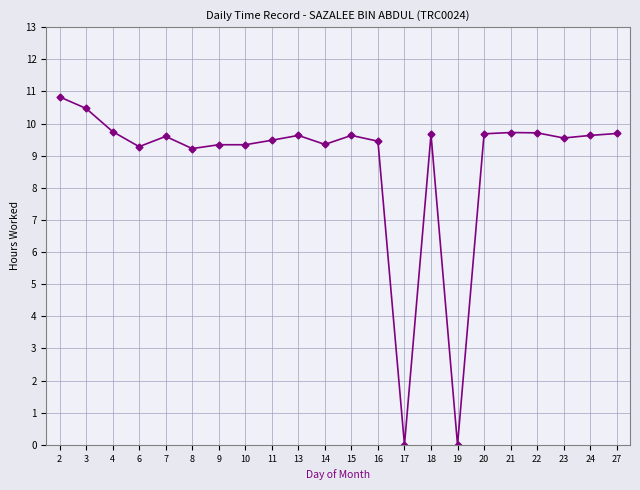

What is the change in value from 13 to 27?

+0.1